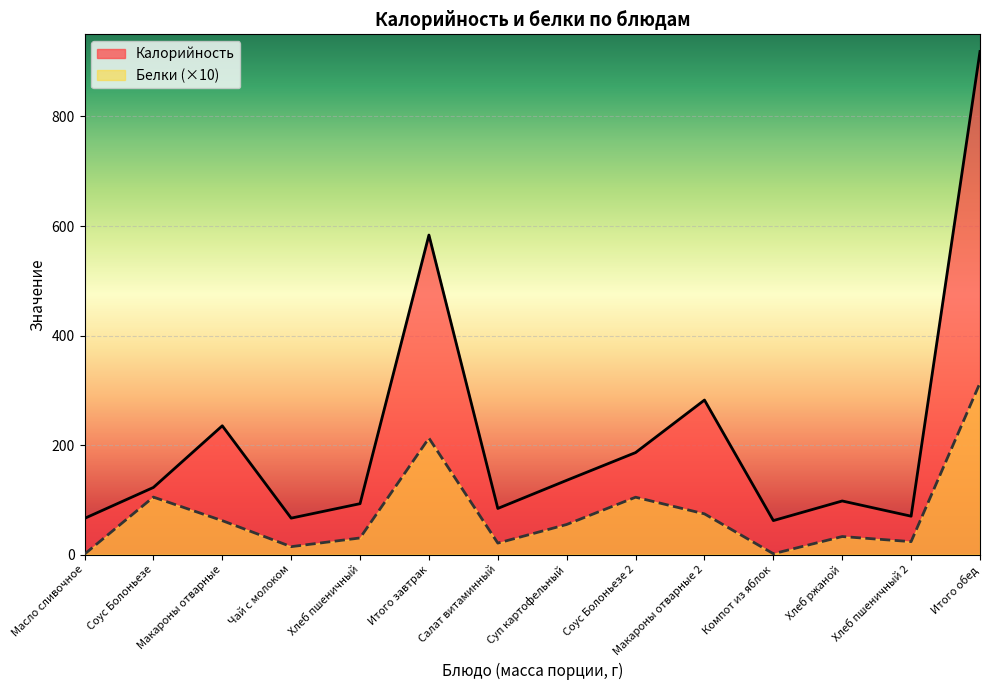

Which series has the largest range (max minus min)?

Калорийность